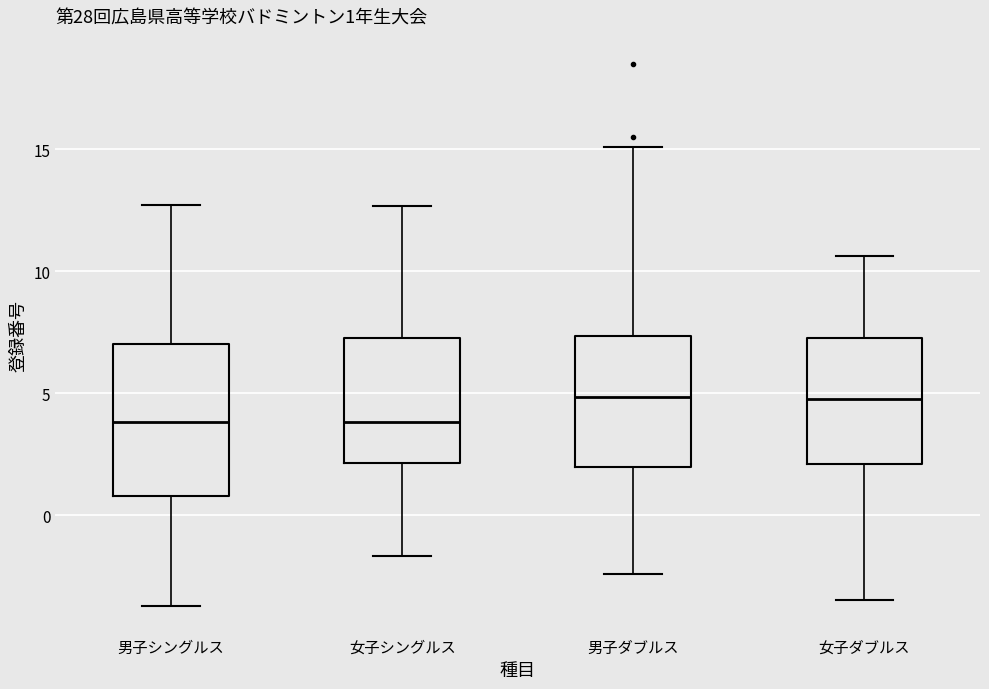

Which box is the tallest, from its lower edge to its upper edge?

男子シングルス